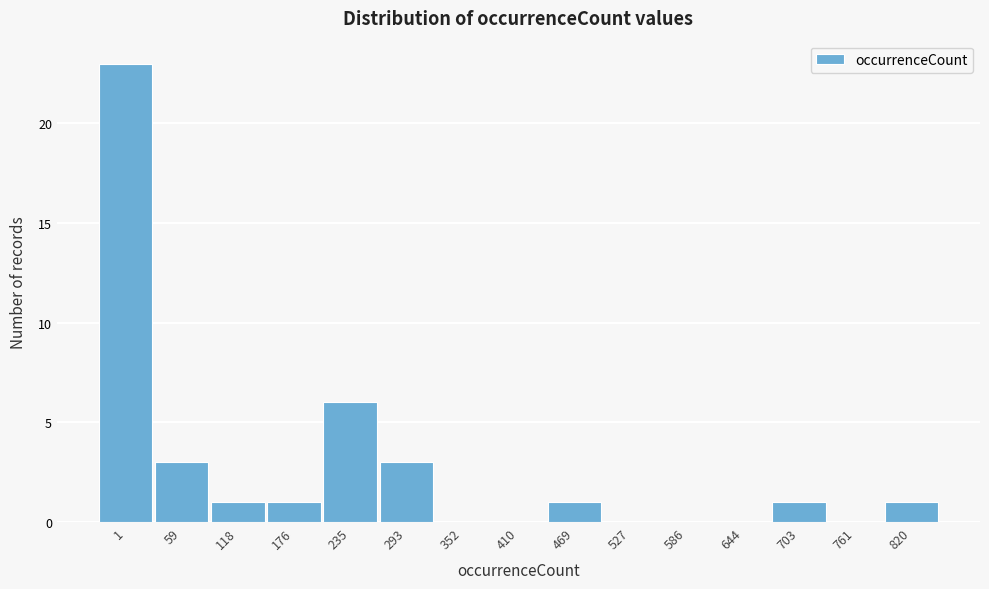

Reading left to right, what are all the values shown in this chart?

1=23	59=3	118=1	176=1	235=6	293=3	352=0	410=0	469=1	527=0	586=0	644=0	703=1	761=0	820=1